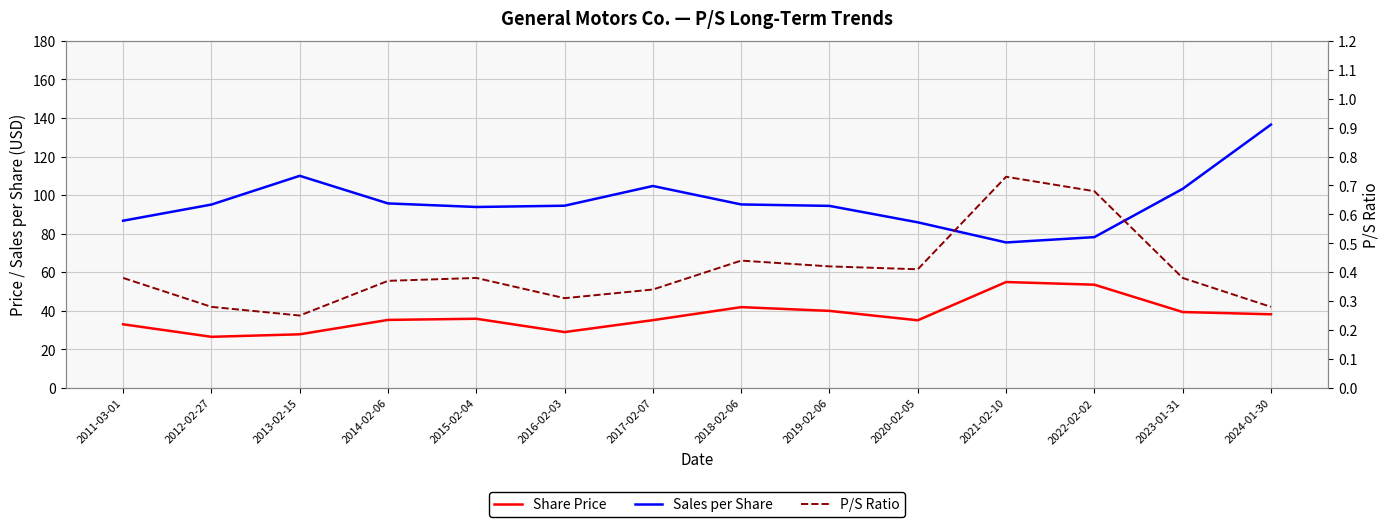

Reading left to right, transcribe all the data shown in this chart.

Share Price: 2011-03-01=33.0	2012-02-27=26.5	2013-02-15=27.8	2014-02-06=35.2	2015-02-04=35.8	2016-02-03=28.9	2017-02-07=35.1	2018-02-06=41.9	2019-02-06=39.9	2020-02-05=35.0	2021-02-10=54.9	2022-02-02=53.5	2023-01-31=39.3	2024-01-30=38.1
Sales per Share: 2011-03-01=86.7	2012-02-27=95.1	2013-02-15=110.0	2014-02-06=95.7	2015-02-04=93.8	2016-02-03=94.5	2017-02-07=104.7	2018-02-06=95.1	2019-02-06=94.4	2020-02-05=85.9	2021-02-10=75.4	2022-02-02=78.2	2023-01-31=103.2	2024-01-30=136.6
P/S Ratio: 2011-03-01=0.4	2012-02-27=0.3	2013-02-15=0.2	2014-02-06=0.4	2015-02-04=0.4	2016-02-03=0.3	2017-02-07=0.3	2018-02-06=0.4	2019-02-06=0.4	2020-02-05=0.4	2021-02-10=0.7	2022-02-02=0.7	2023-01-31=0.4	2024-01-30=0.3